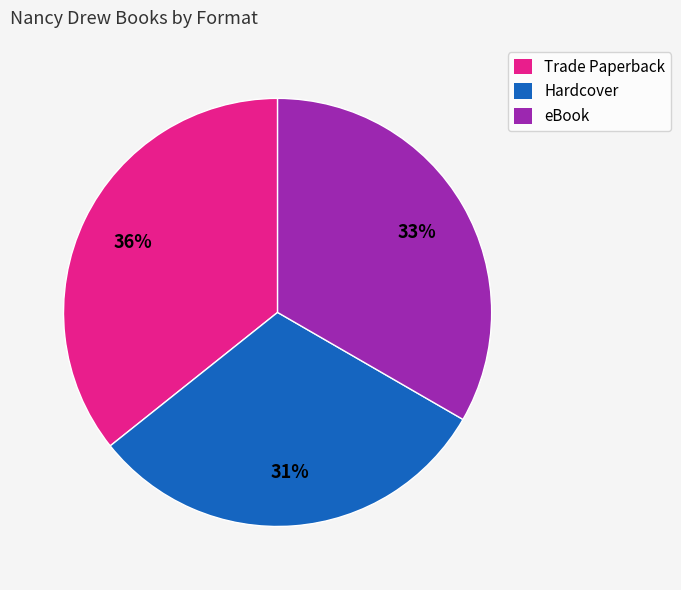

Is it true that eBook is 33% of the pie?

True